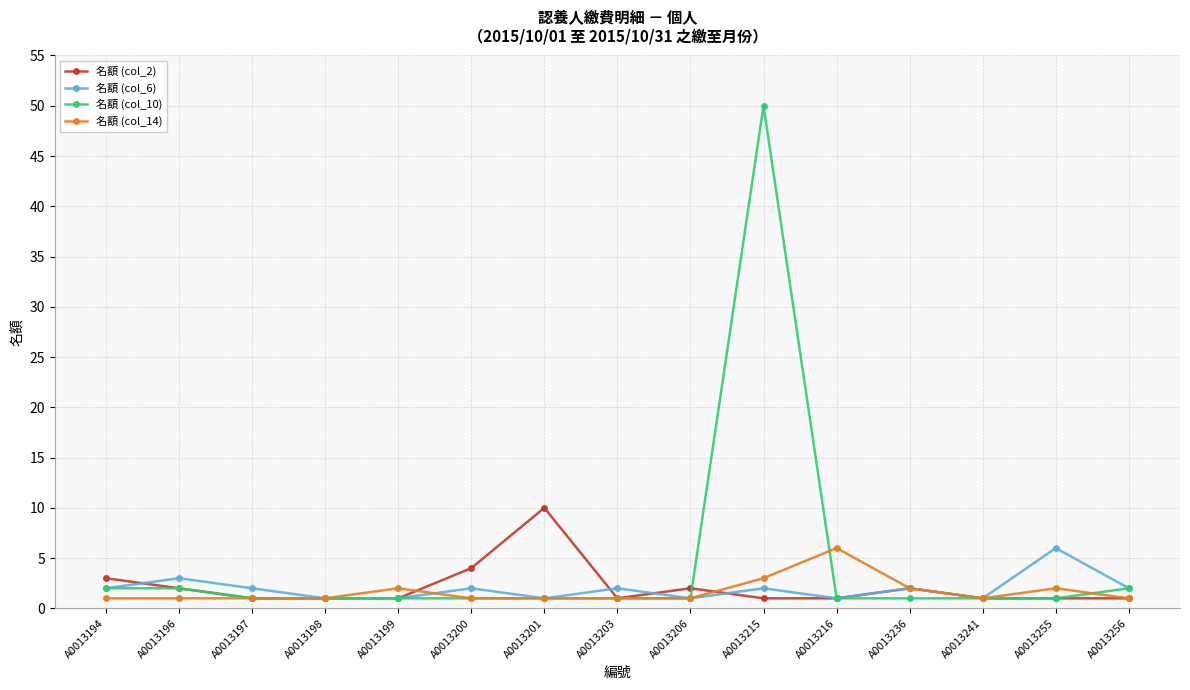

Which series has the widest spread of values?

名額 (col_10)